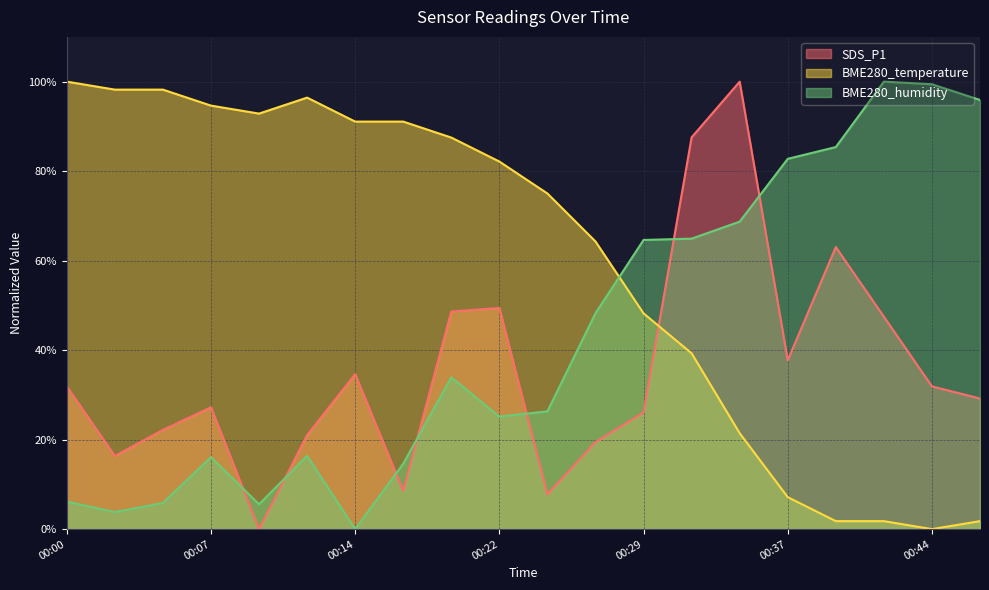

What is the difference between the BME280_humidity values at 00:44 and 00:09?

93.9